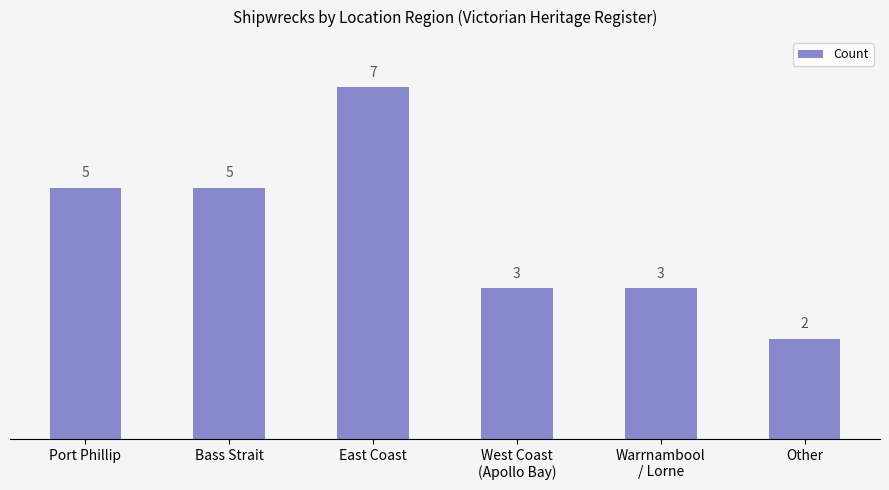

What is the maximum value shown in the chart?

7